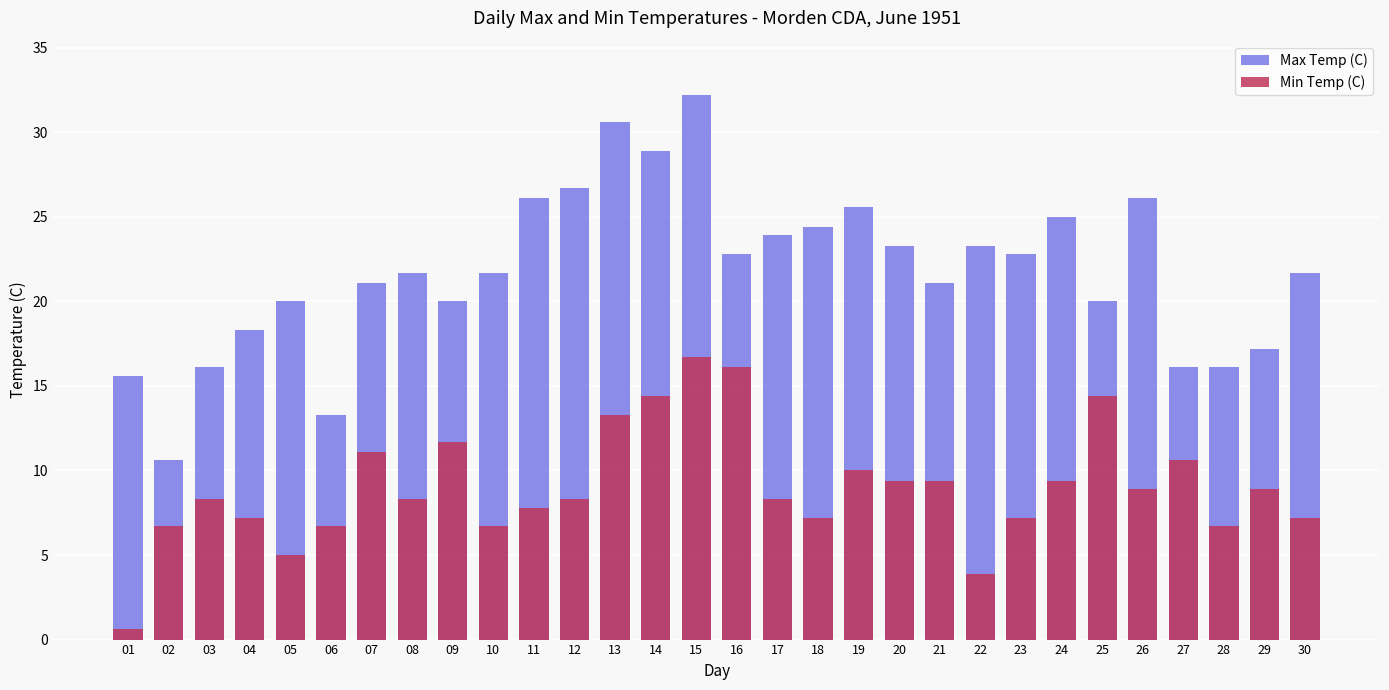

Reading right to left, list all the values displayed in this chart.

Max Temp (C): 21.7	17.2	16.1	16.1	26.1	20.0	25.0	22.8	23.3	21.1	23.3	25.6	24.4	23.9	22.8	32.2	28.9	30.6	26.7	26.1	21.7	20.0	21.7	21.1	13.3	20.0	18.3	16.1	10.6	15.6
Min Temp (C): 7.2	8.9	6.7	10.6	8.9	14.4	9.4	7.2	3.9	9.4	9.4	10.0	7.2	8.3	16.1	16.7	14.4	13.3	8.3	7.8	6.7	11.7	8.3	11.1	6.7	5.0	7.2	8.3	6.7	0.6